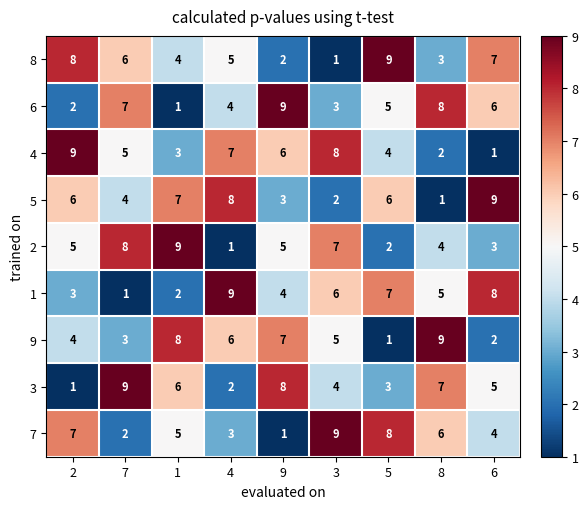

Which series has the largest total across all categories?

5